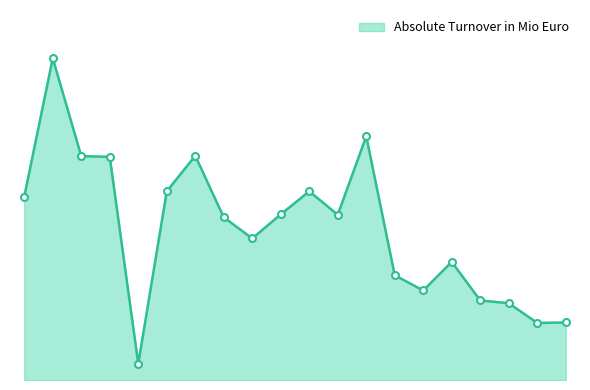

How many points are lower than both their immediate neighbors (excluding endpoints)?

5